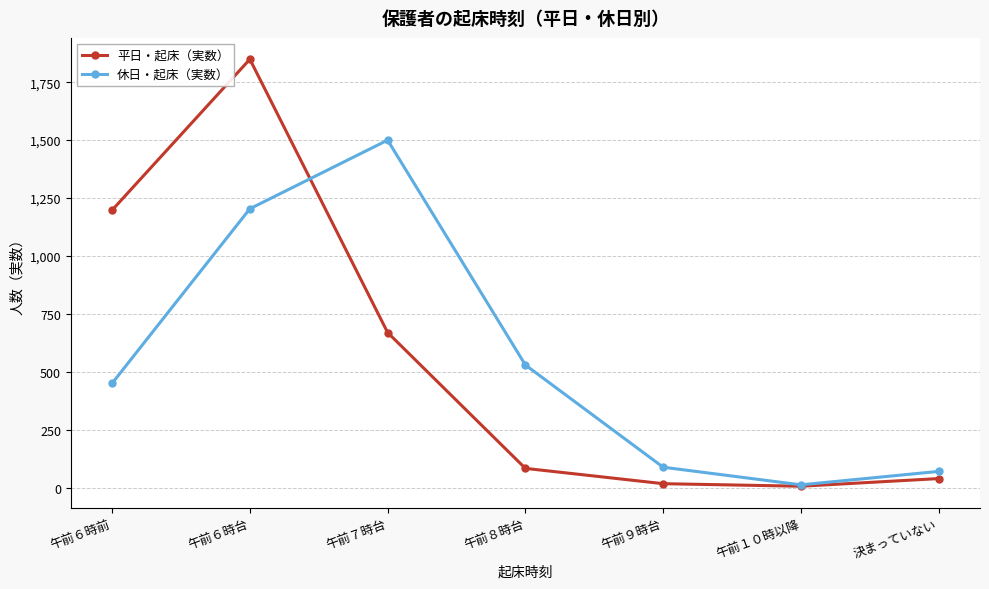

What is the total value across all series at 決まっていない?

111